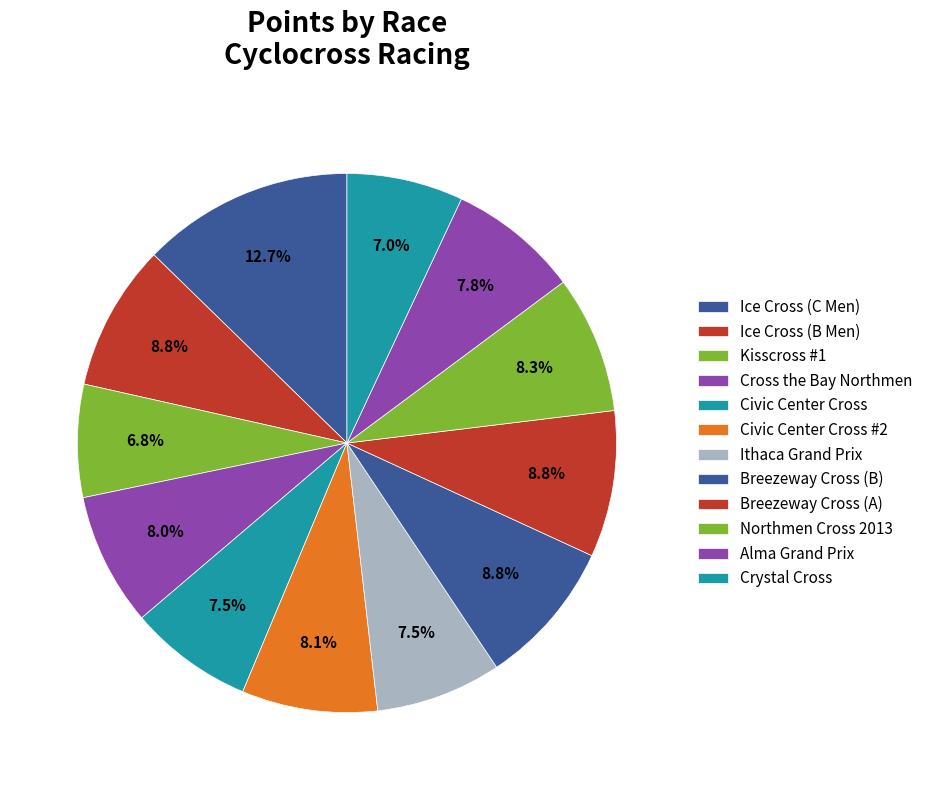

How much of the chart is everything except Breezeway Cross (A)?

91.2%